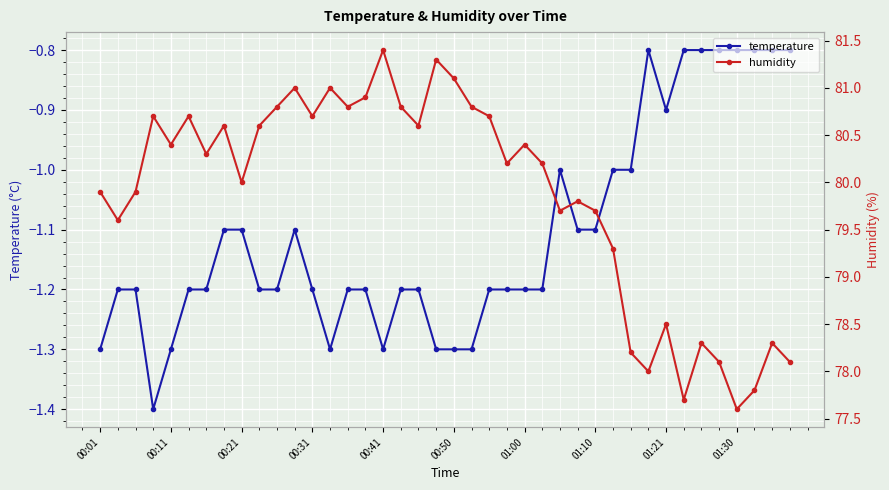

Reading right to left, transcribe all the data shown in this chart.

temperature: -0.8	-0.8	-0.8	-0.8	-0.8	-0.8	-0.8	-0.9	-0.8	-1.0	-1.0	-1.1	-1.1	-1.0	-1.2	-1.2	-1.2	-1.2	-1.3	-1.3	-1.3	-1.2	-1.2	-1.3	-1.2	-1.2	-1.3	-1.2	-1.1	-1.2	-1.2	-1.1	-1.1	-1.2	-1.2	-1.3	-1.4	-1.2	-1.2	-1.3
humidity: 78.1	78.3	77.8	77.6	78.1	78.3	77.7	78.5	78.0	78.2	79.3	79.7	79.8	79.7	80.2	80.4	80.2	80.7	80.8	81.1	81.3	80.6	80.8	81.4	80.9	80.8	81.0	80.7	81.0	80.8	80.6	80.0	80.6	80.3	80.7	80.4	80.7	79.9	79.6	79.9